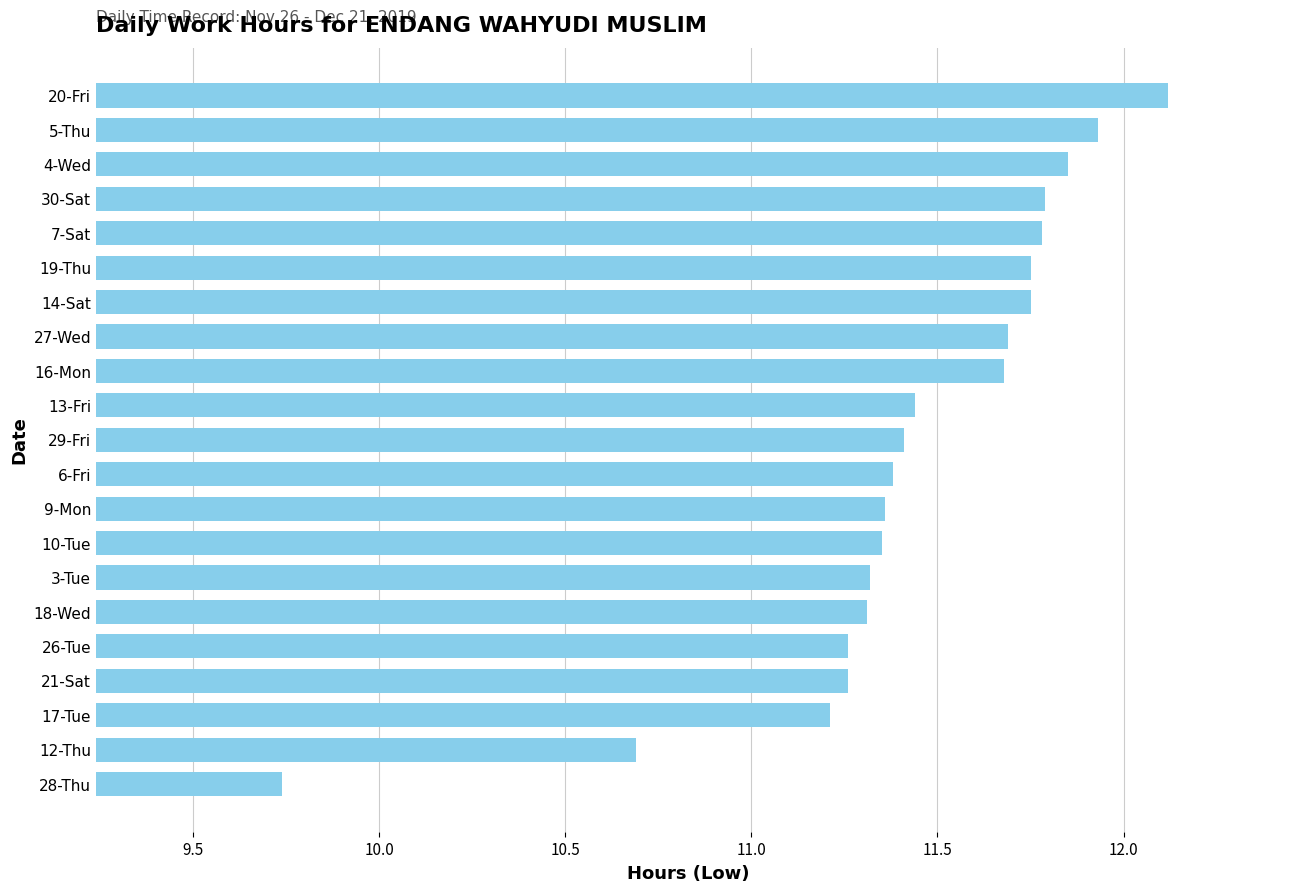

Which has a higher value, 13-Fri or 20-Fri?

20-Fri